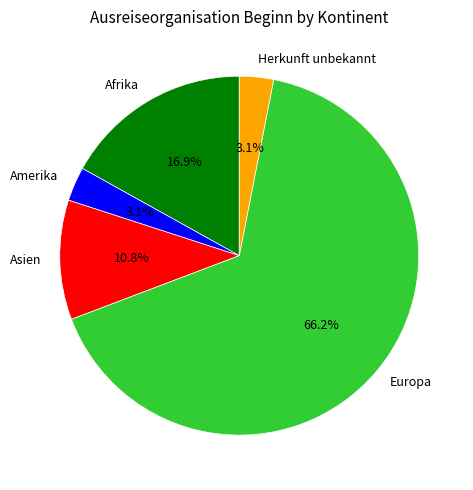

Approximately how many times larger is the value at Amerika compared to Asien?

0.3